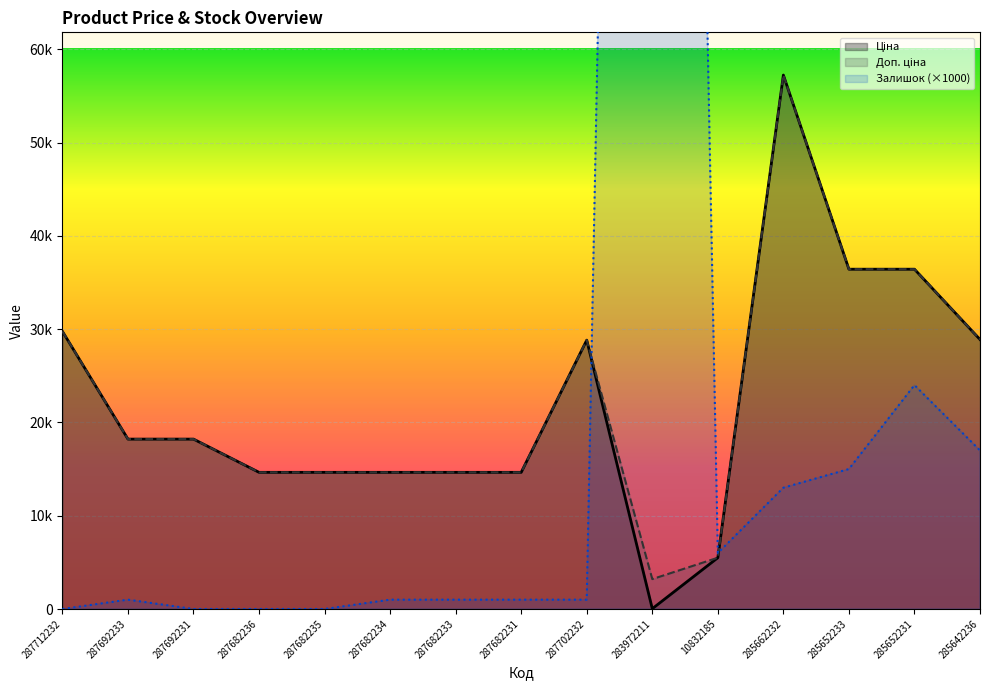

Read the Ціна value at 285662232.

57235.5